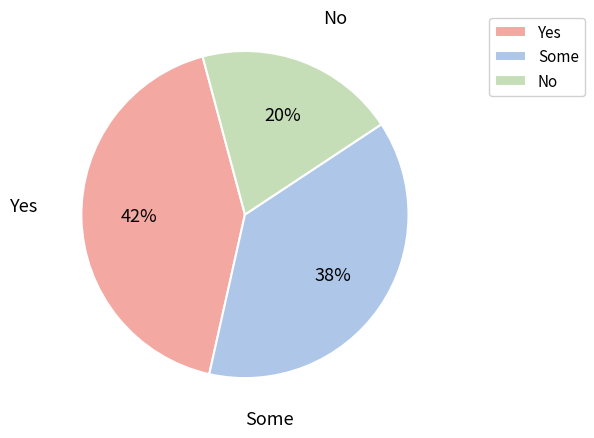

How many segments does this pie chart have?

3